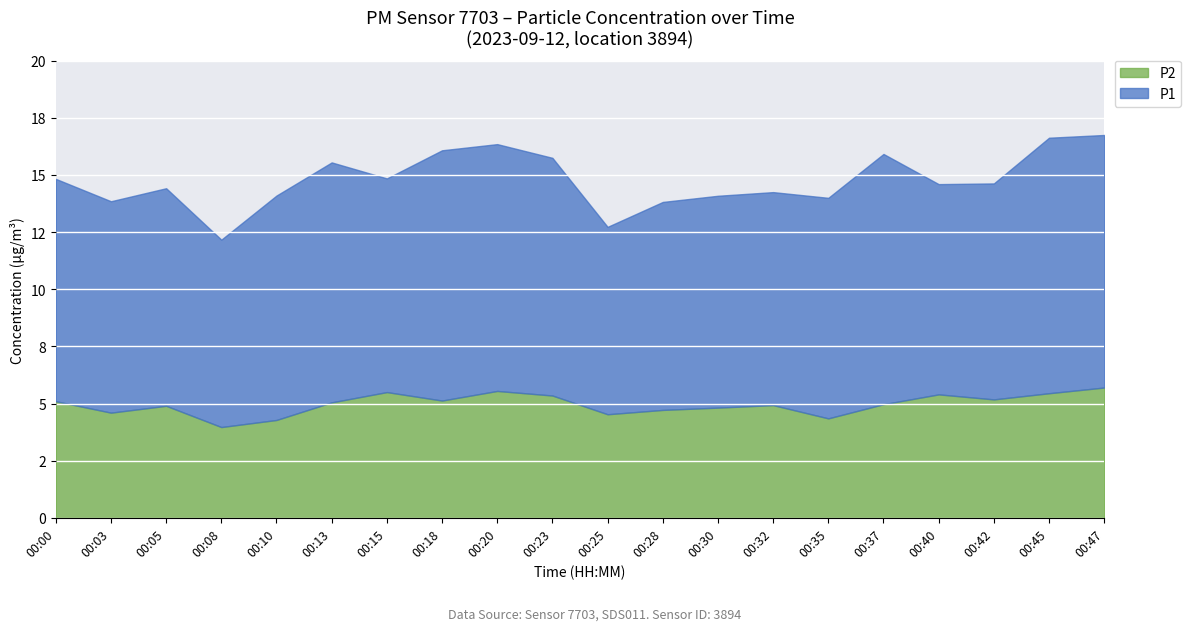

Which label corresponds to the smallest value in the chart?

00:08